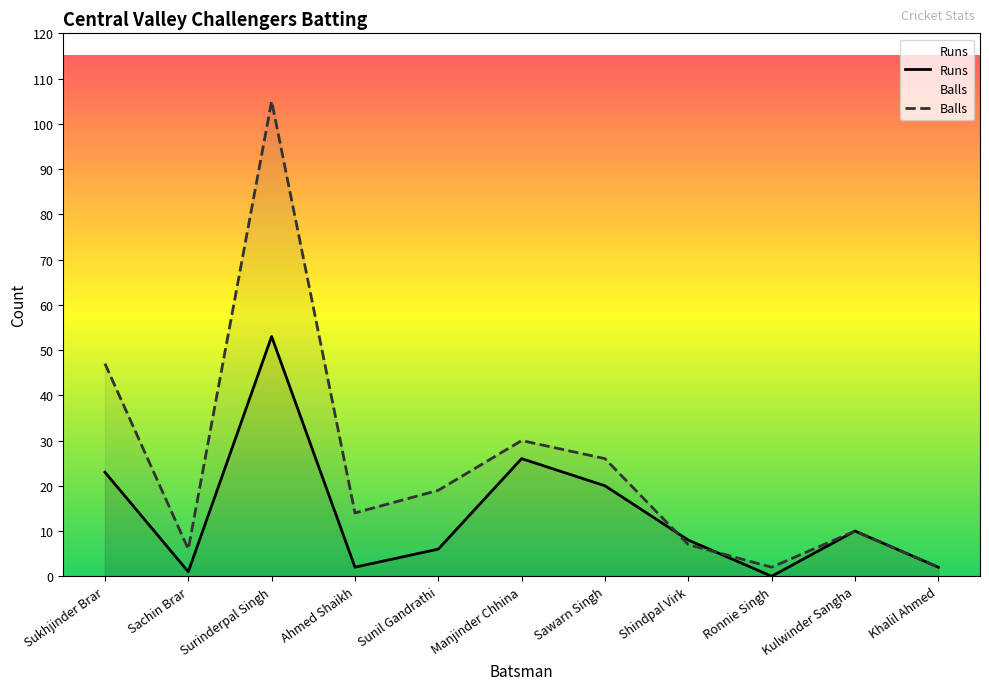

What are all the series names shown in the legend?

Runs, Balls